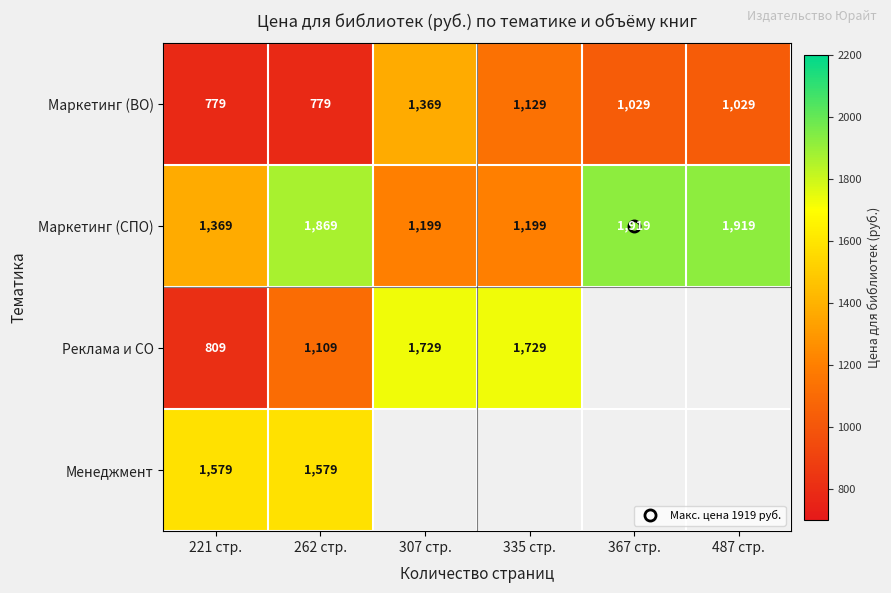

Which label corresponds to the largest value in the chart?

367 стр.